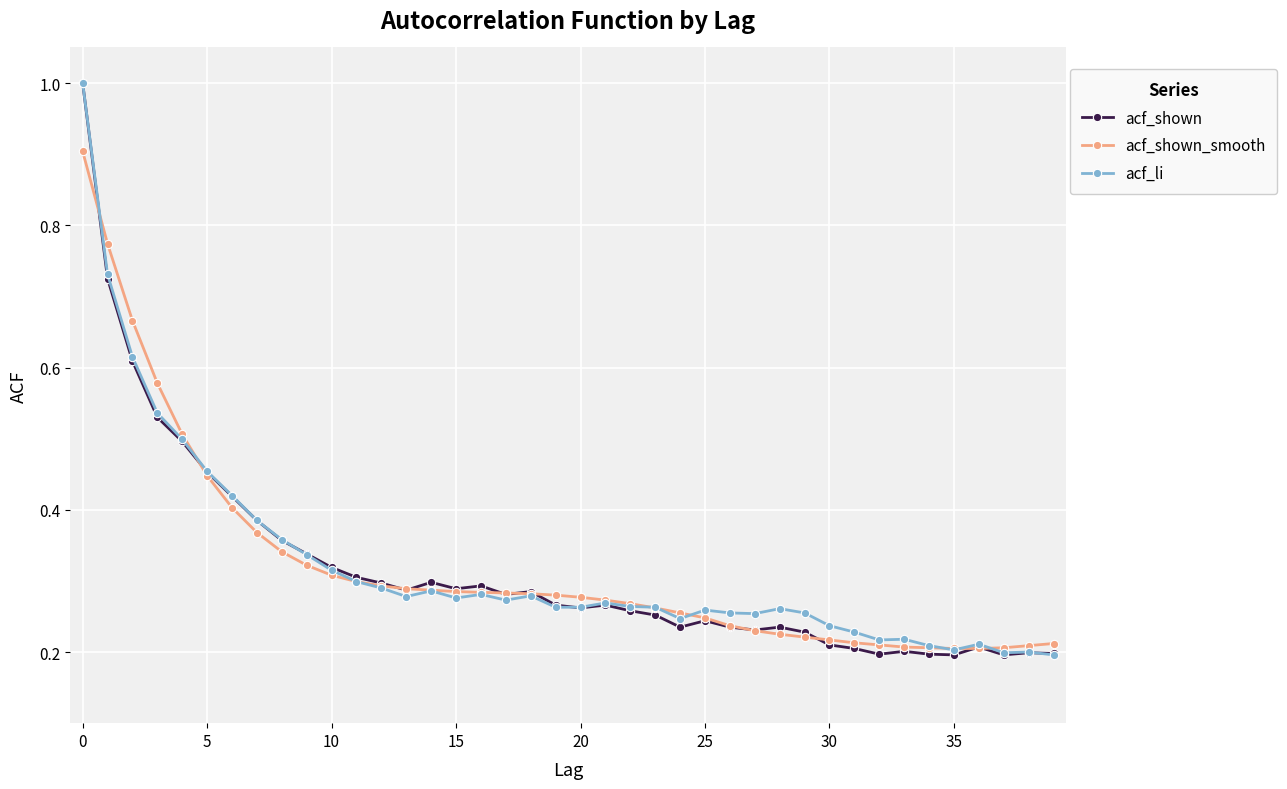

At how many categories does at least one series exceed 0?

40